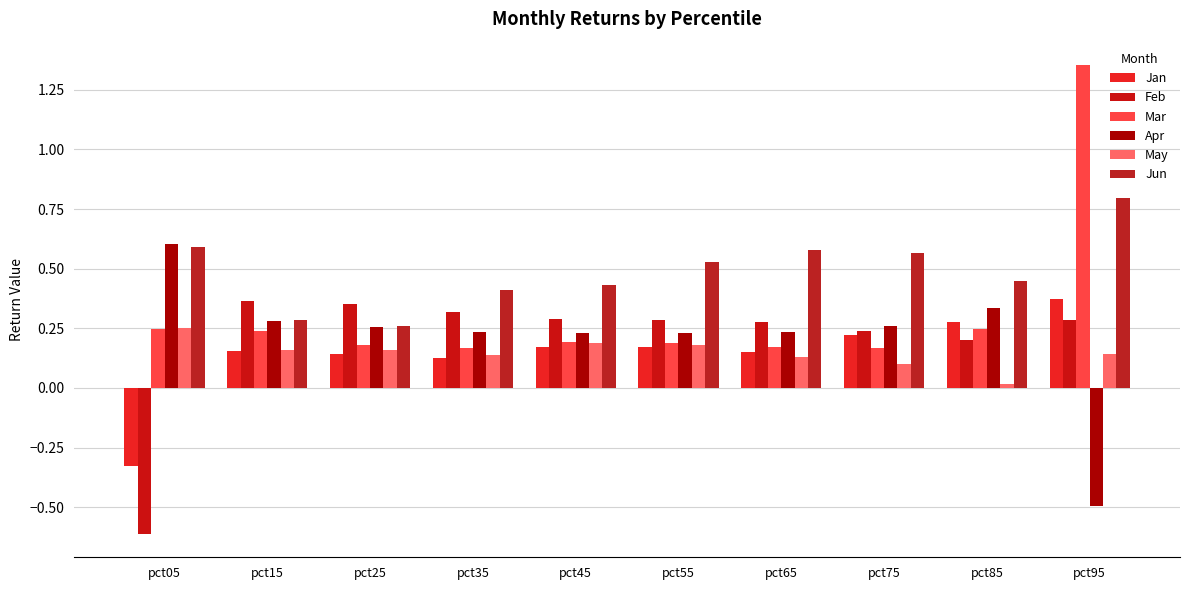

How many values in Jan are above zero?

9